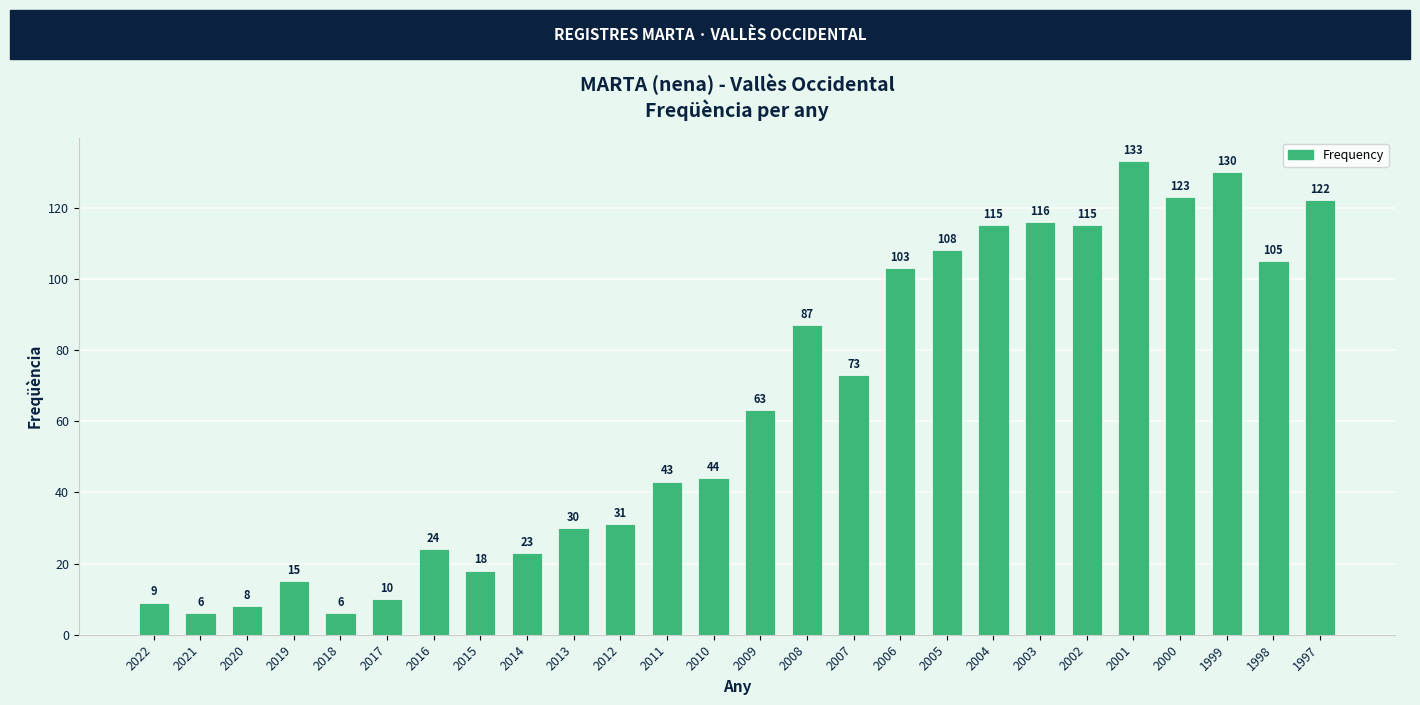

Where is the data nearest to the value 69?

2007